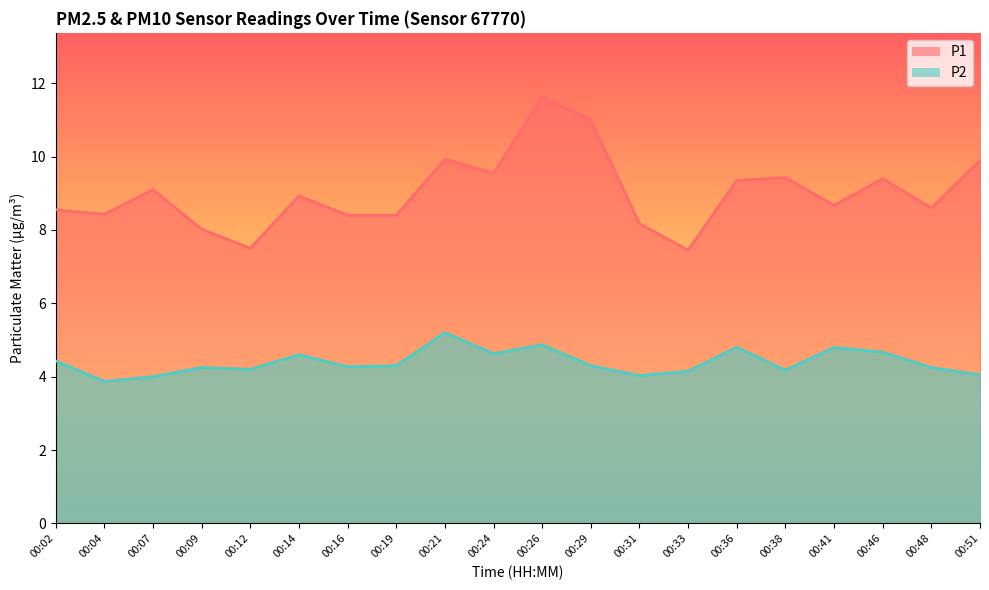

How many lines are shown in the chart?

2